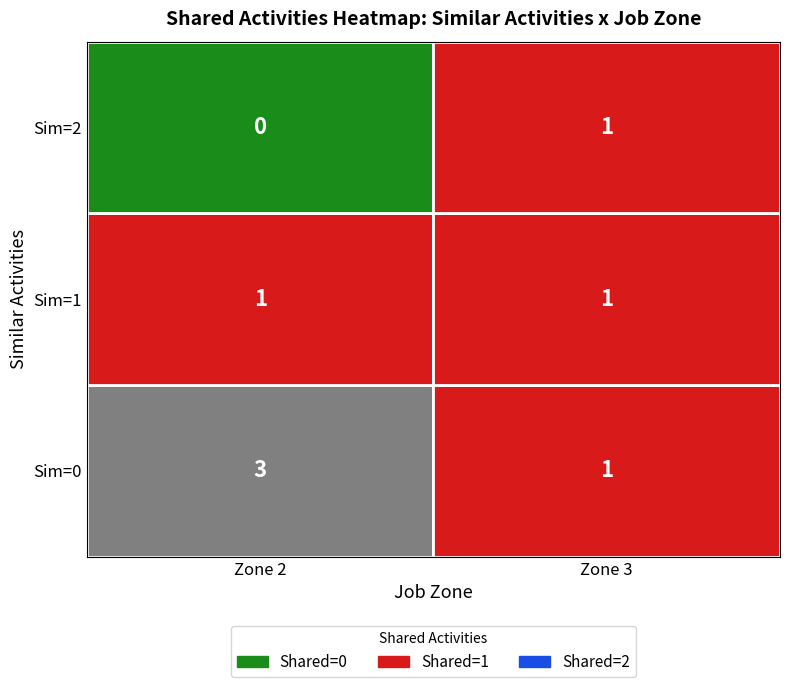

How many distinct data groups are displayed?

3